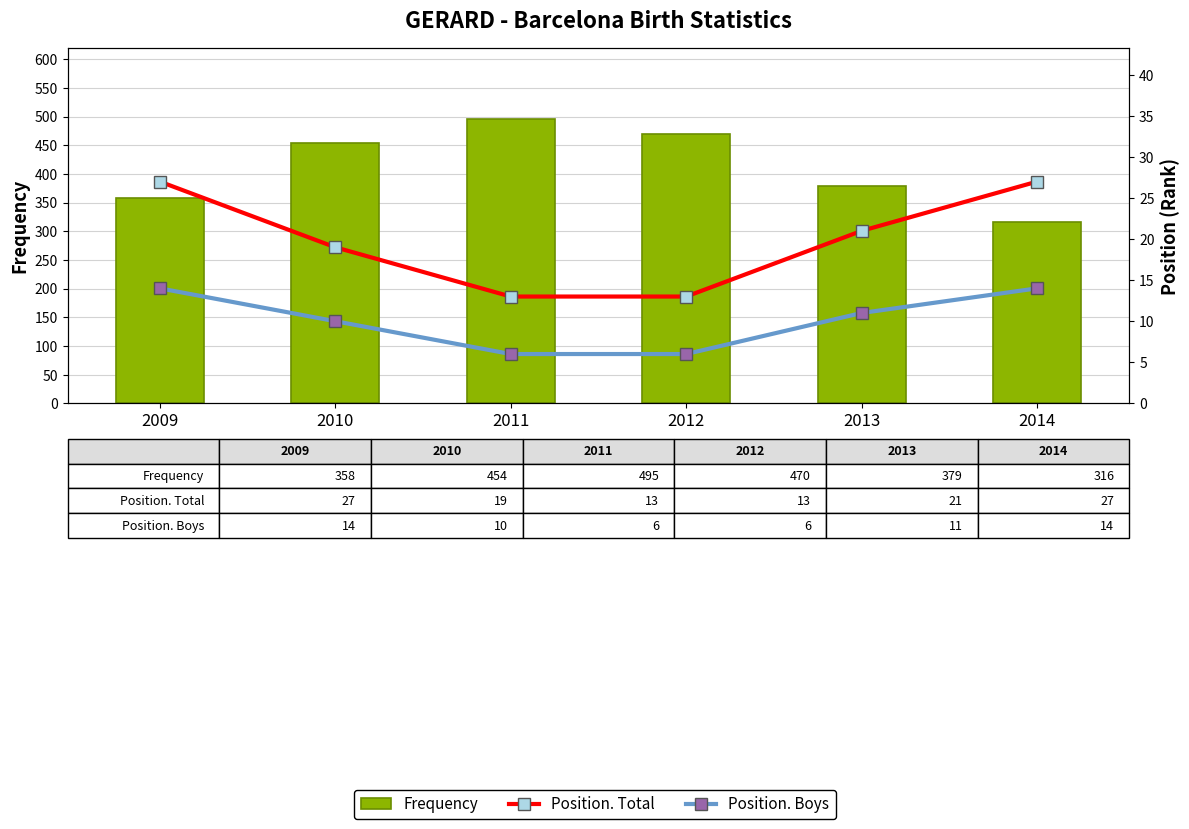

Is the value of Frequency at 2011 greater than the value of Position. Total at 2012?

Yes